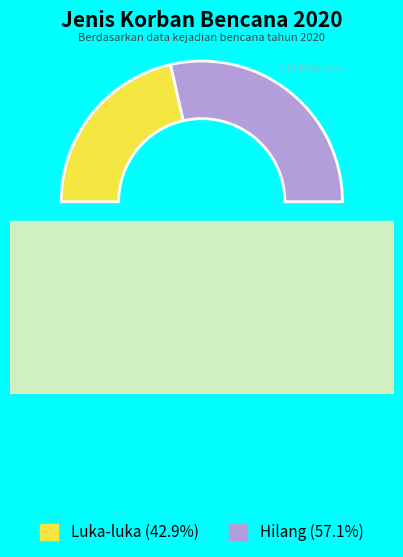

Combined, what portion of the pie is Luka-luka and Hilang?

100.0%